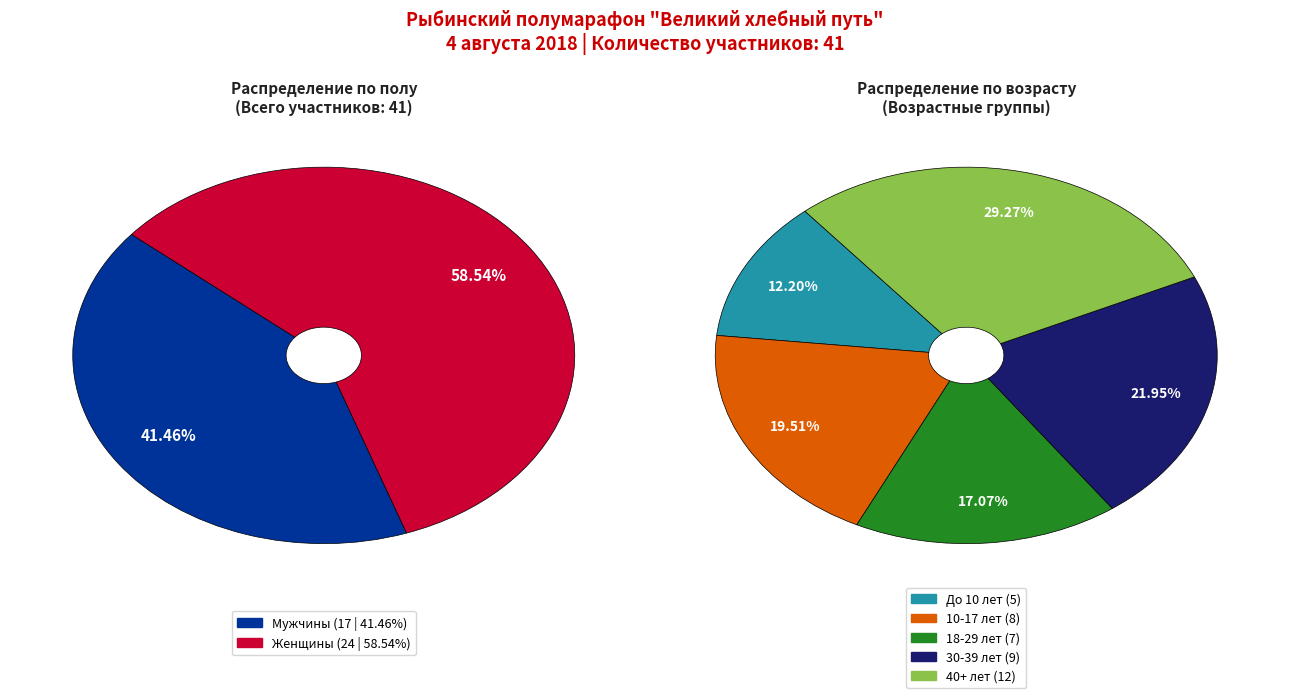

What percentage is NOT represented by Мужчины?

58.5%